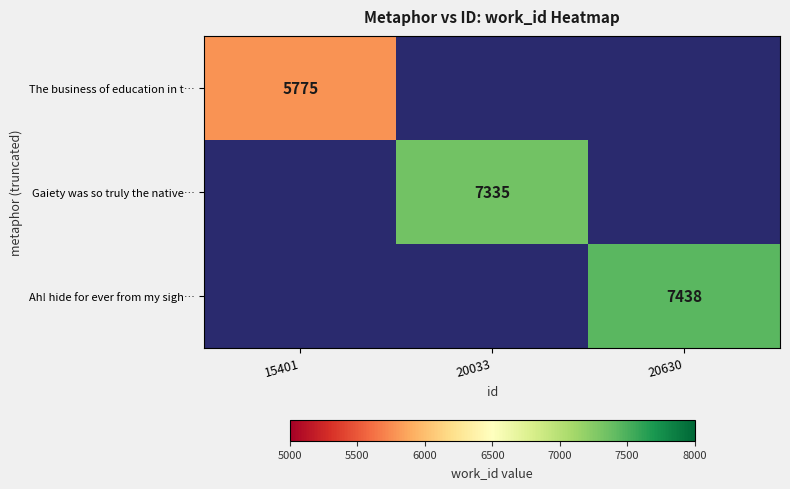

Which label corresponds to the smallest value in the chart?

15401